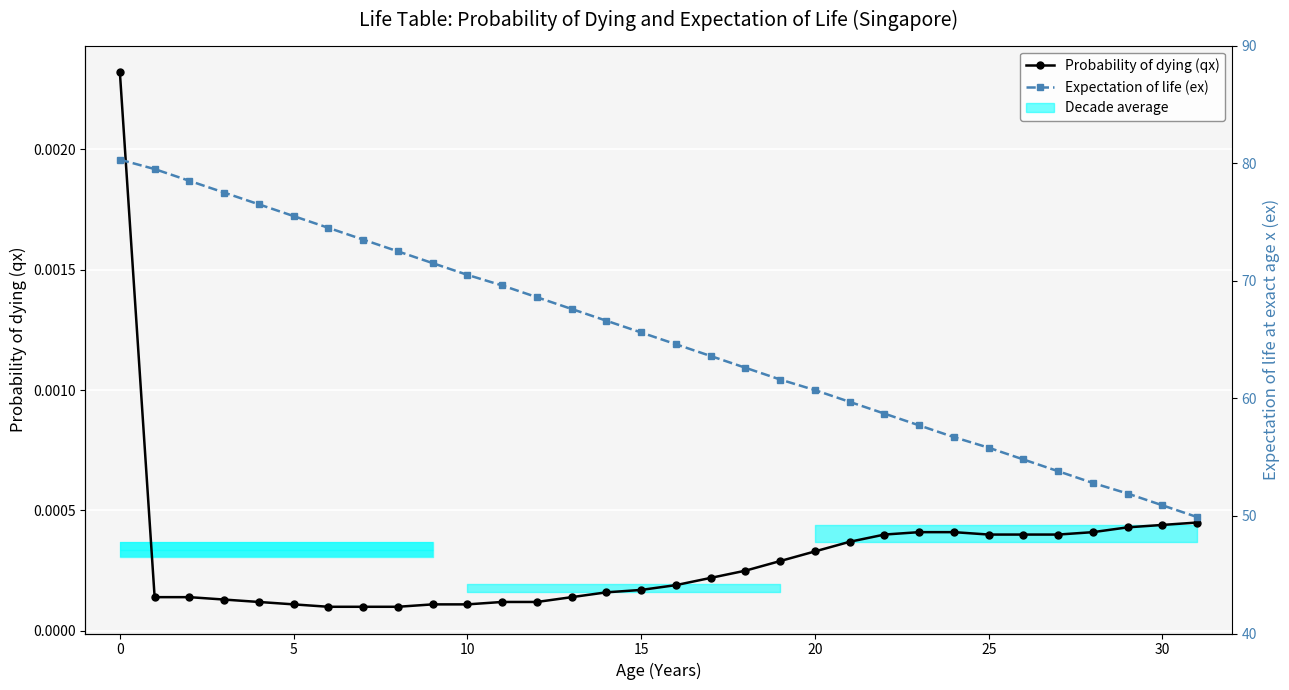

What is the label of the 18th bar from the left?

17